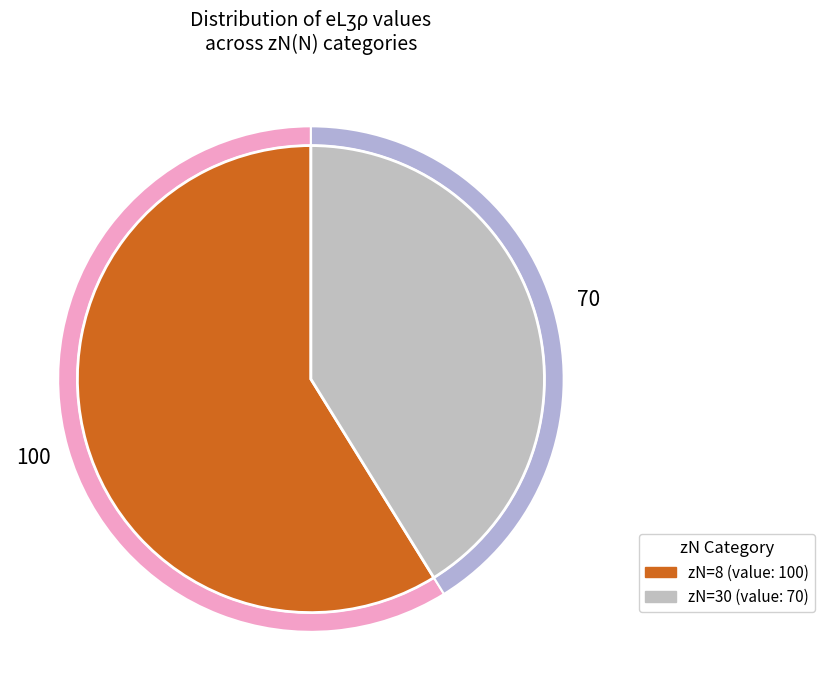

Which slice is the largest?

8